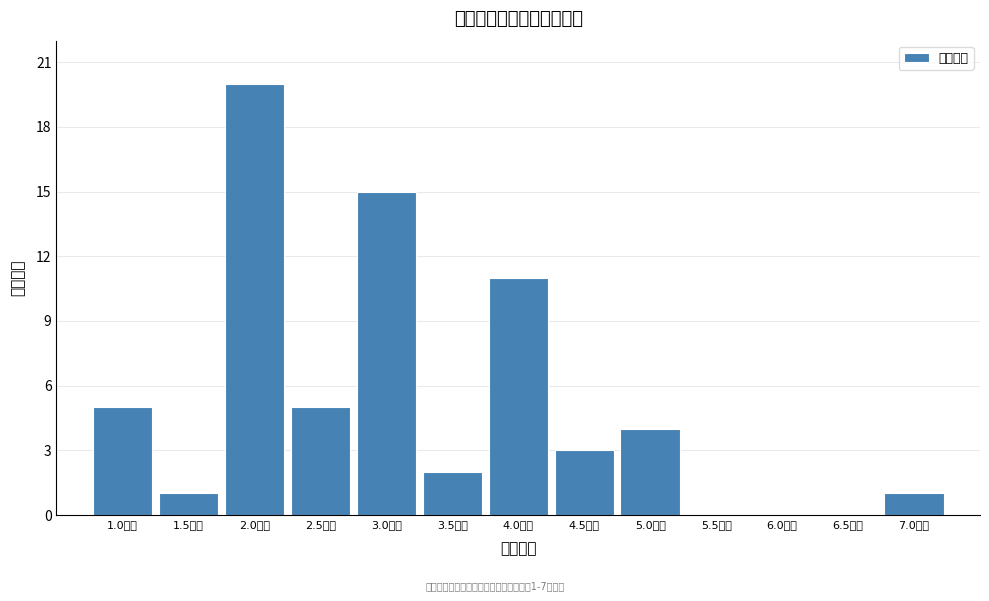

Over which range of the x-axis is the bar tallest?

1.75 to 2.25